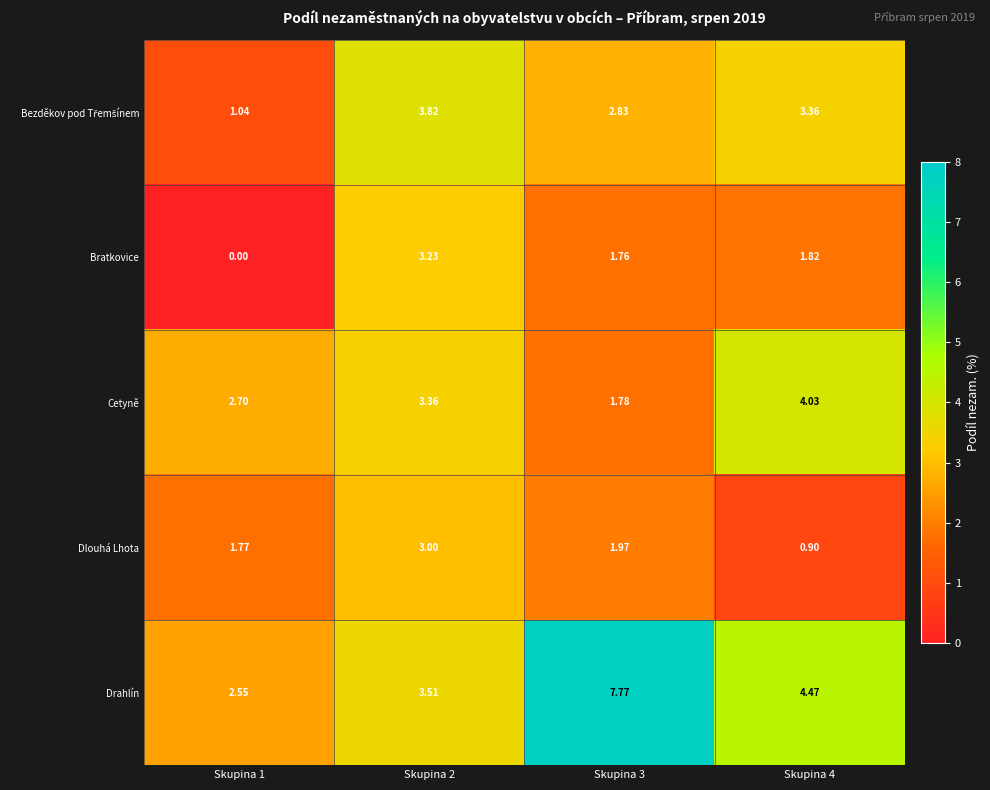

Which series has the largest range (max minus min)?

Drahlín